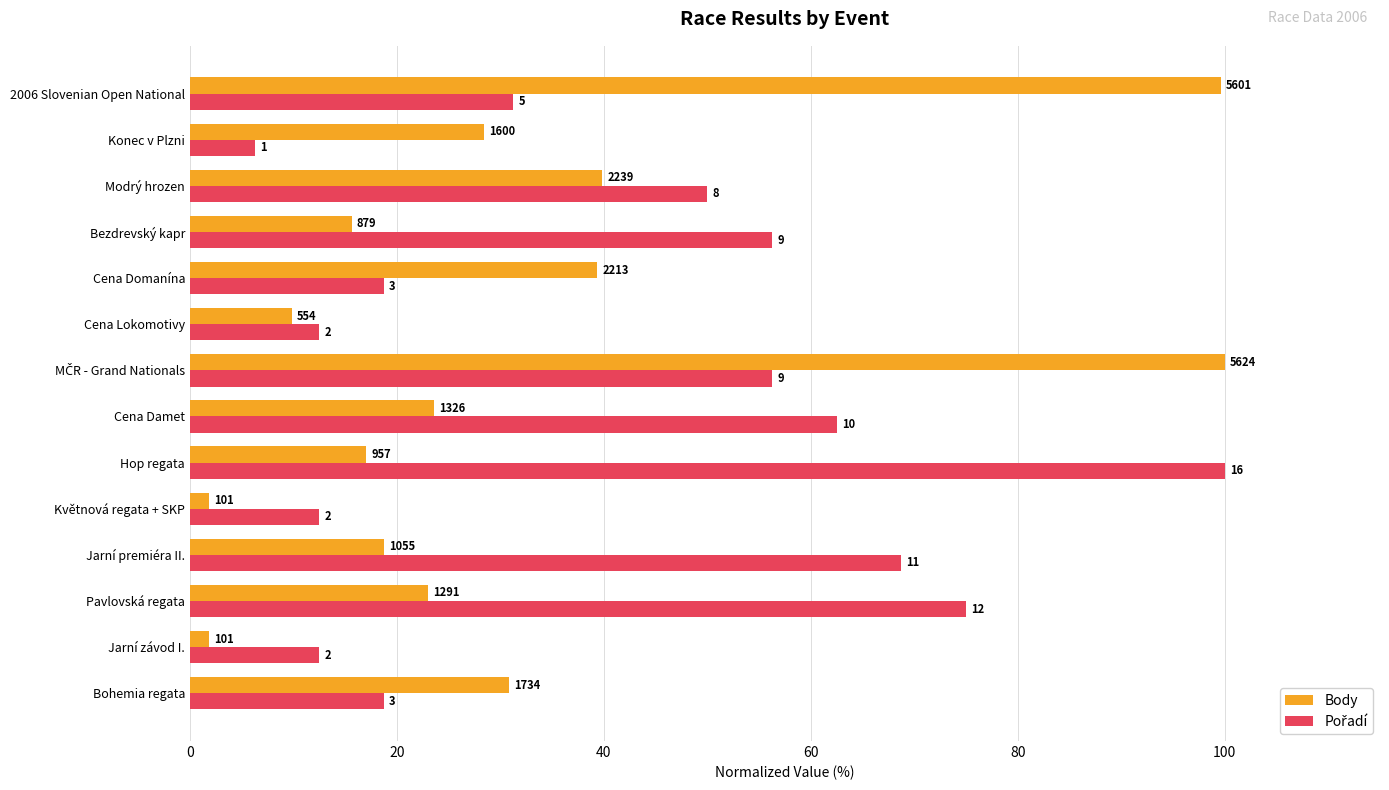

List the series in order of their peak value, lowest first.

Body, Pořadí